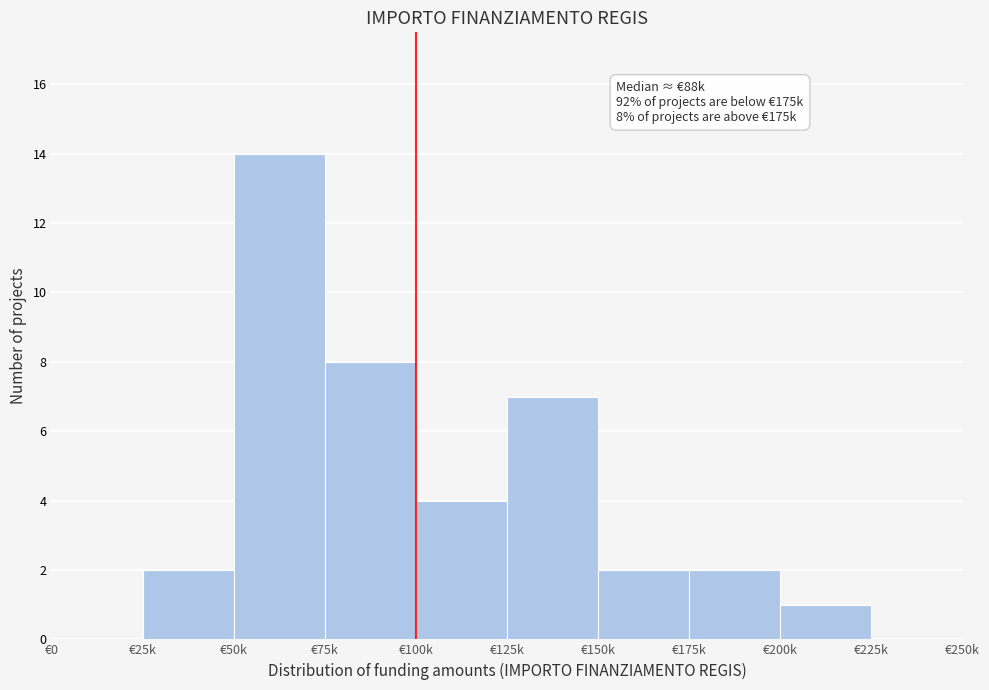

Reading left to right, extract all data points from this chart.

€0=0	€25k=2	€50k=14	€75k=8	€100k=4	€125k=7	€150k=2	€175k=2	€200k=1	€225k=0